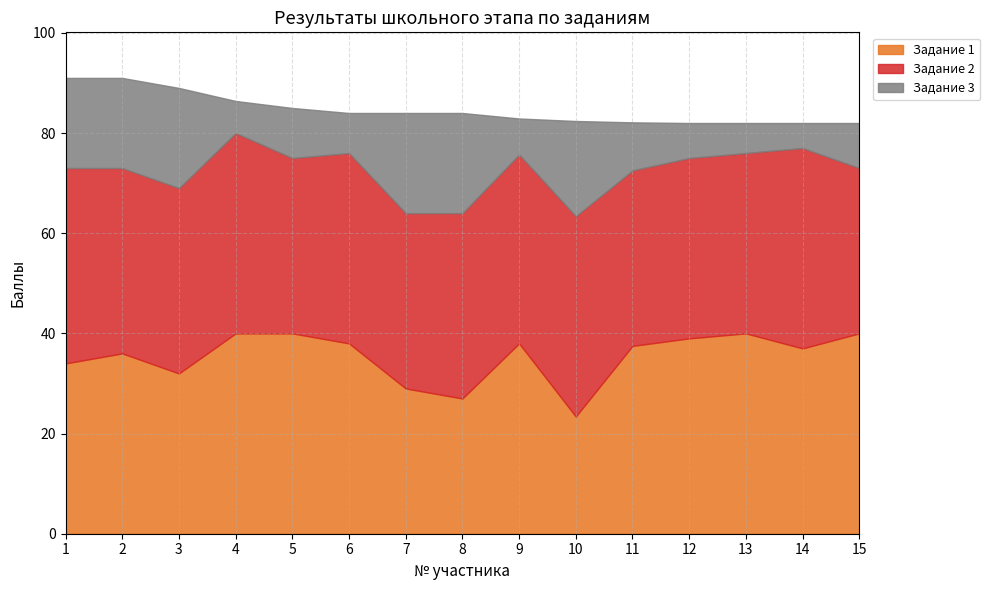

How many data points in Задание 1 are less than 37?

6